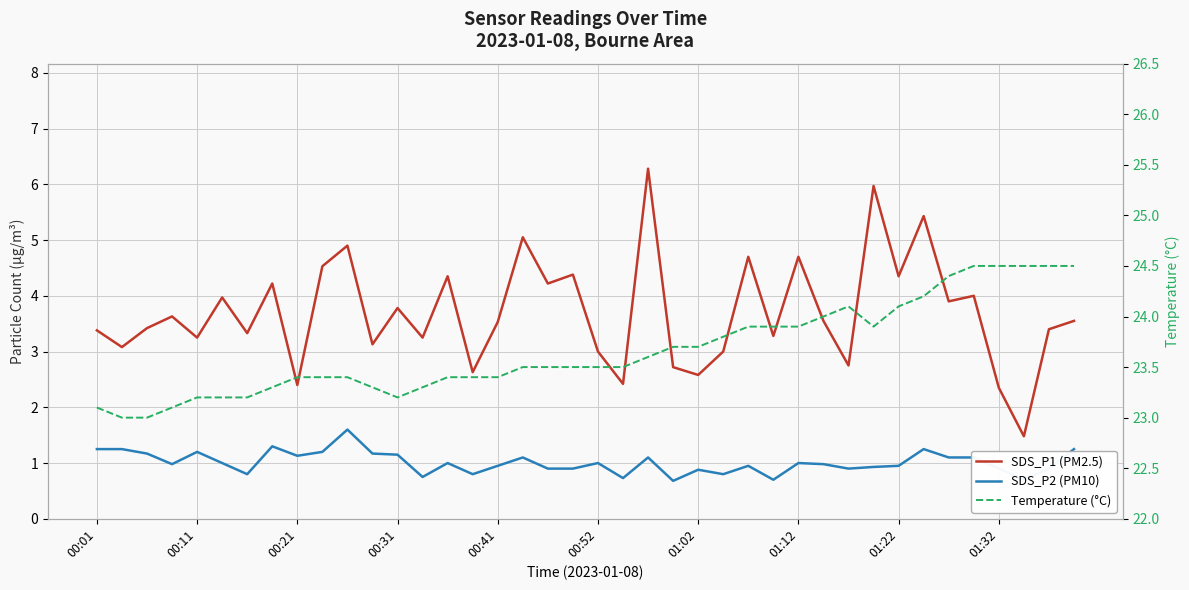

Does the chart have visible grid lines?

Yes